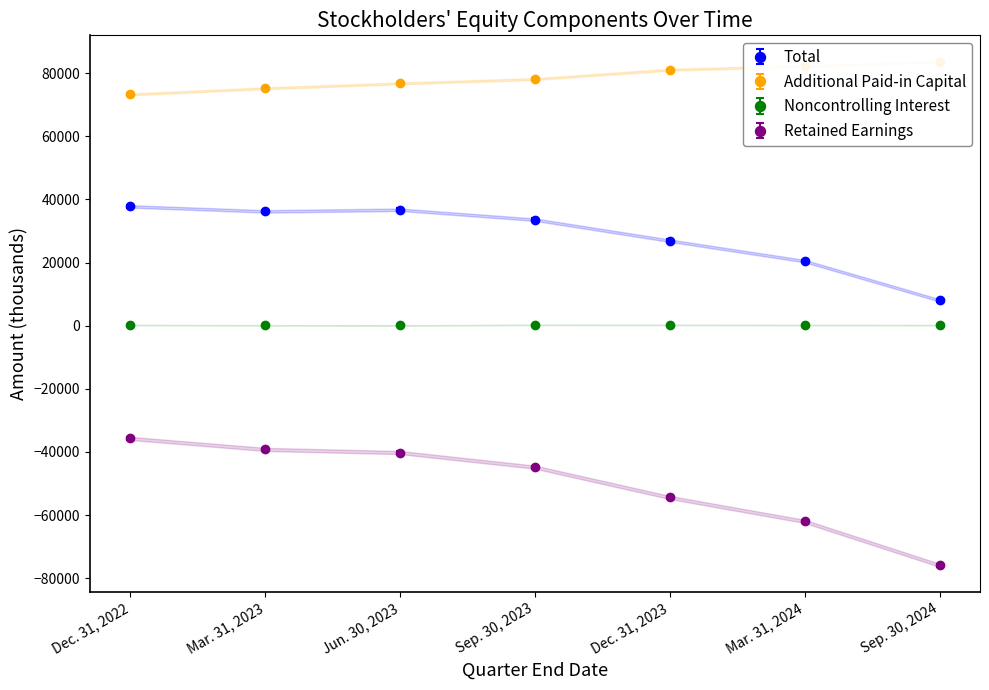

True or false: Retained Earnings has more than 2 interior local peaks.

False